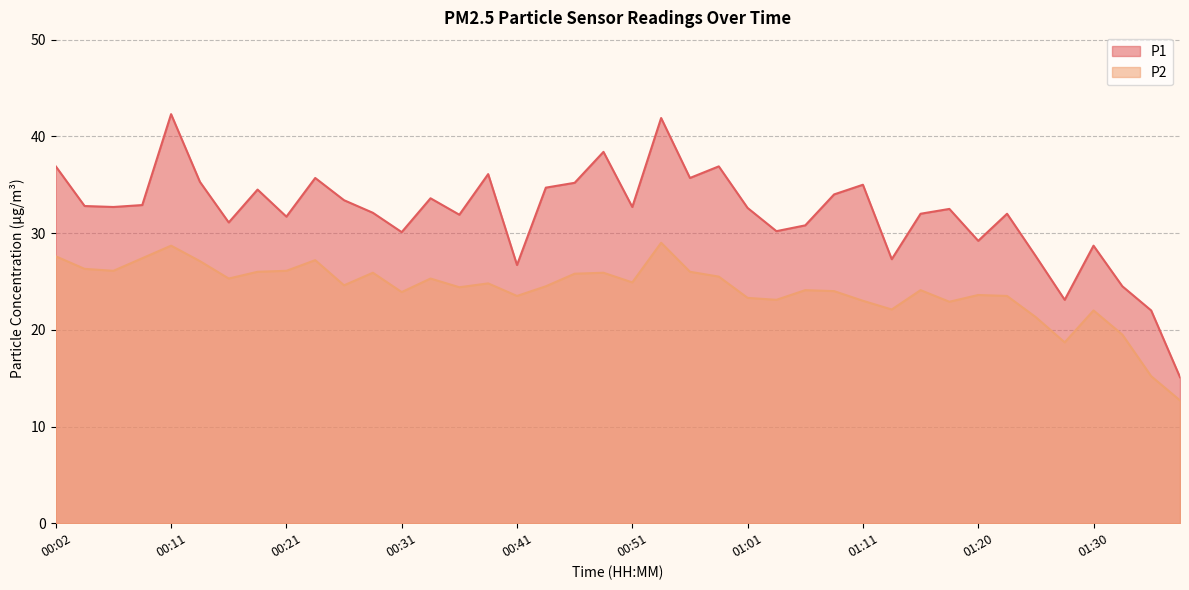

Where does the P1 series first go above 32?

00:02